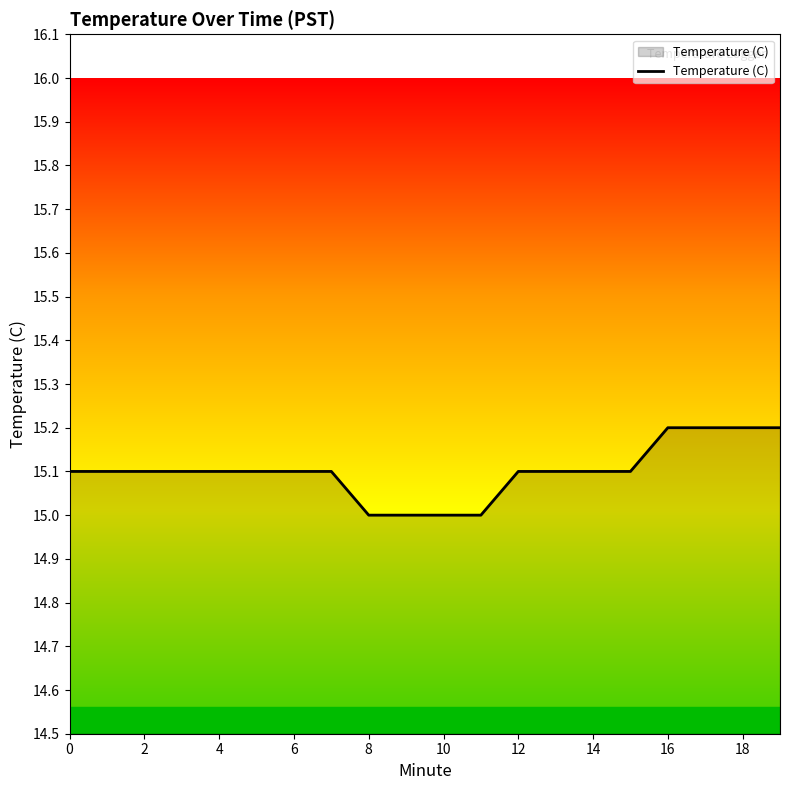

How many lines are shown in the chart?

1